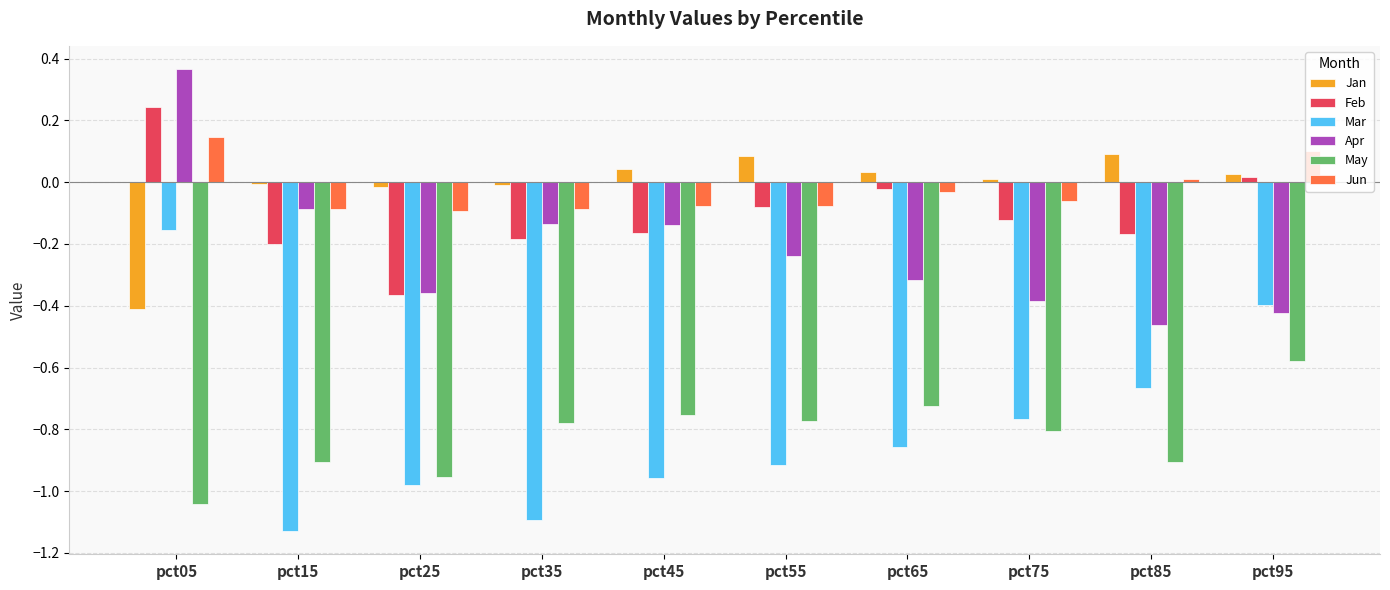

Which series changed the most between pct05 and pct25?

Mar